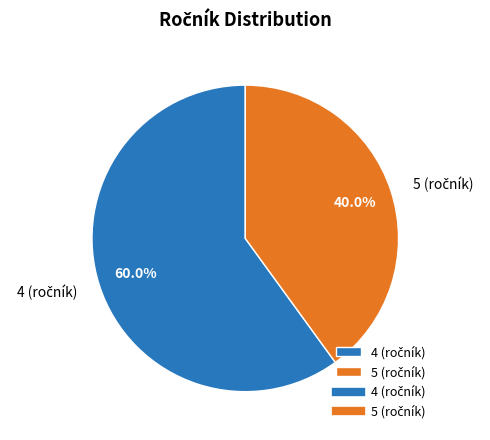

Does any single category account for the majority?

Yes